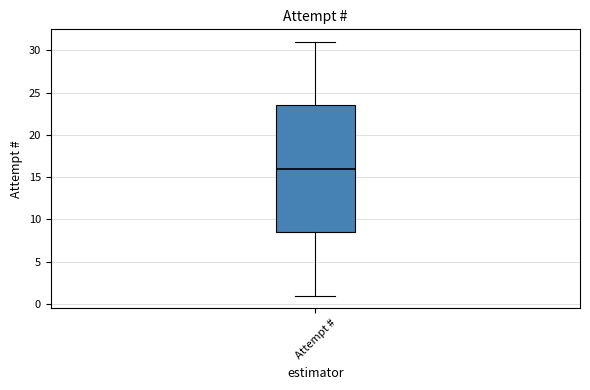

Transcribe this box plot: give where the median line is, the range the box spans, and where the two whiskers end, as read against the y-axis. The values are not printed on the chart, so give them approximately, as read against the axis.

median 16.0, box 8.5 to 23.5, whiskers 1.0 to 31.0